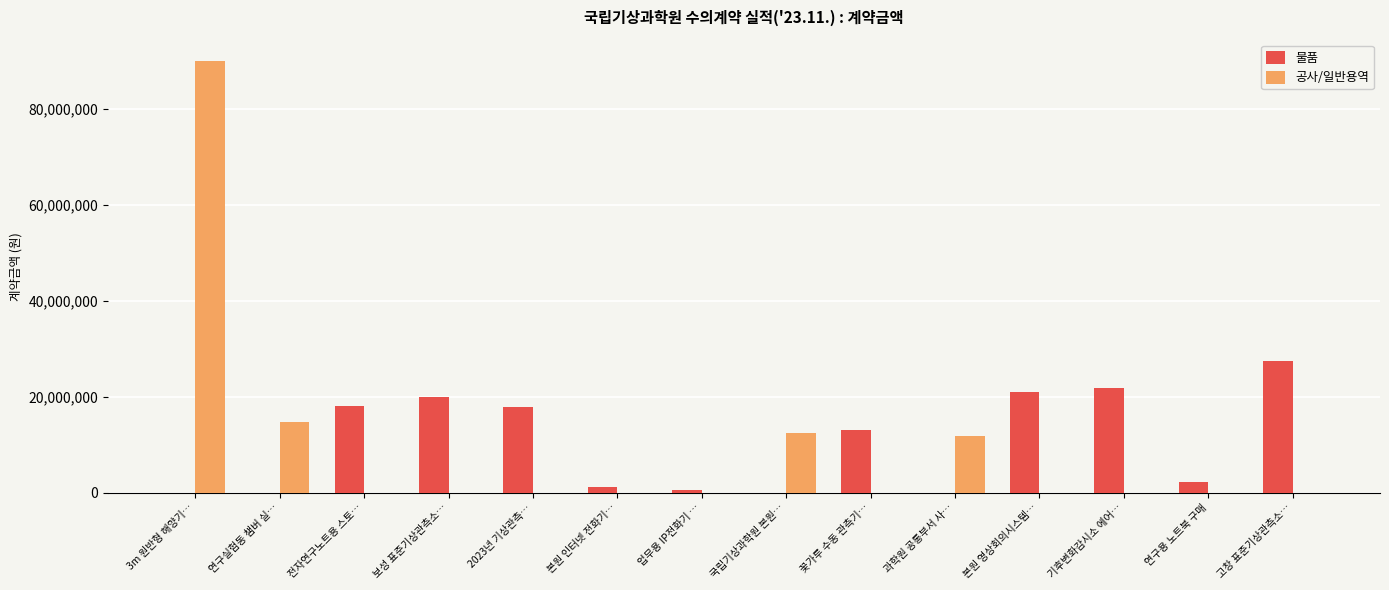

What is the highest value of the 물품 series?

27500000